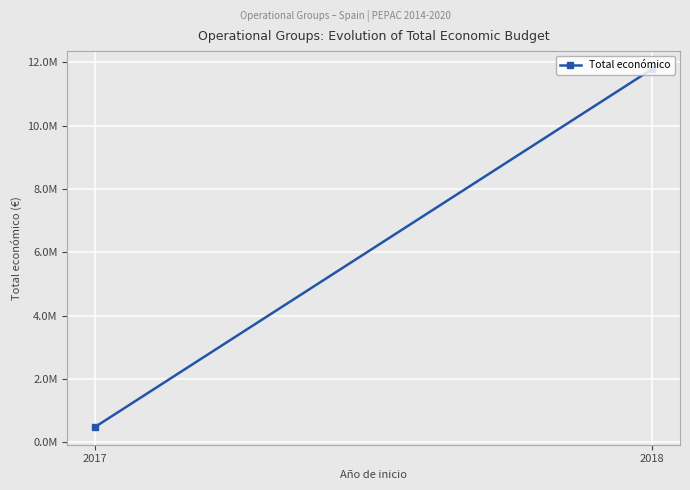

What is the value of the 2nd point from the left?

11784423